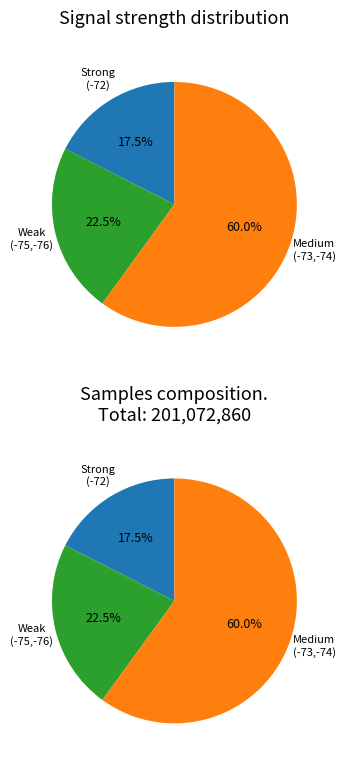

Does 31 represent more than half of the total?

No